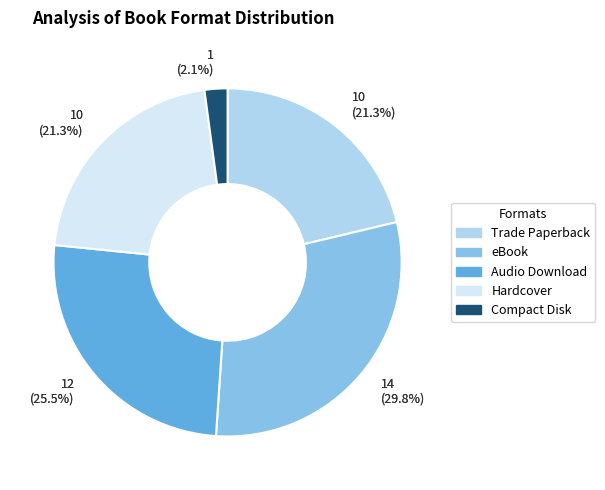

Is it true that Trade Paperback is 21% of the pie?

True